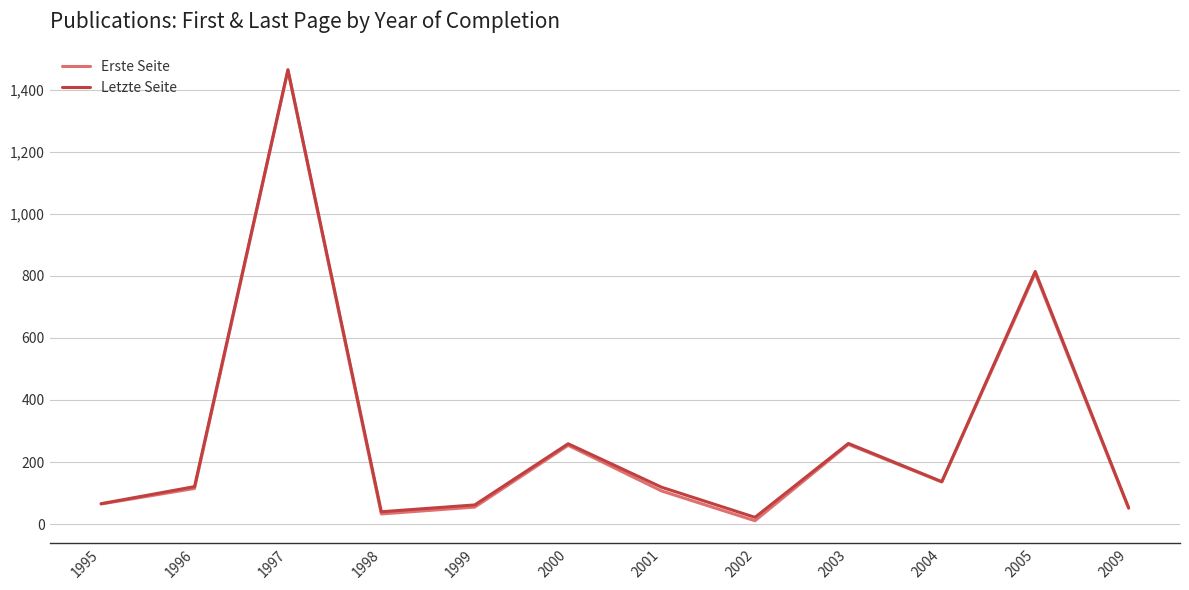

What is the average value of the Letzte Seite series?

285